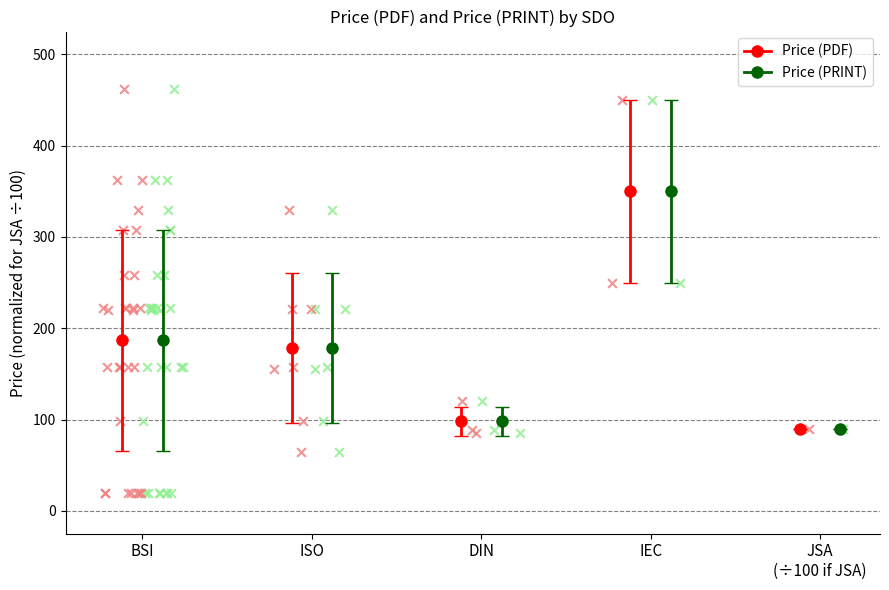

Which series has the widest spread of Y values?

Price (PRINT)